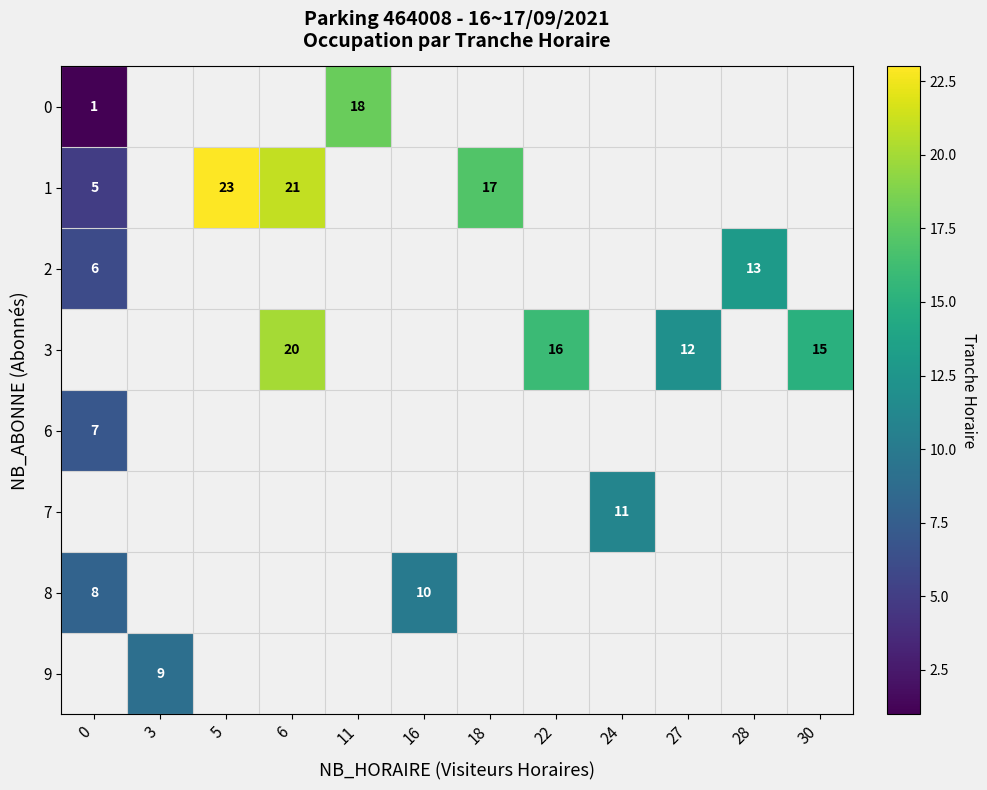

Which has a higher value, 30 or 11?

11